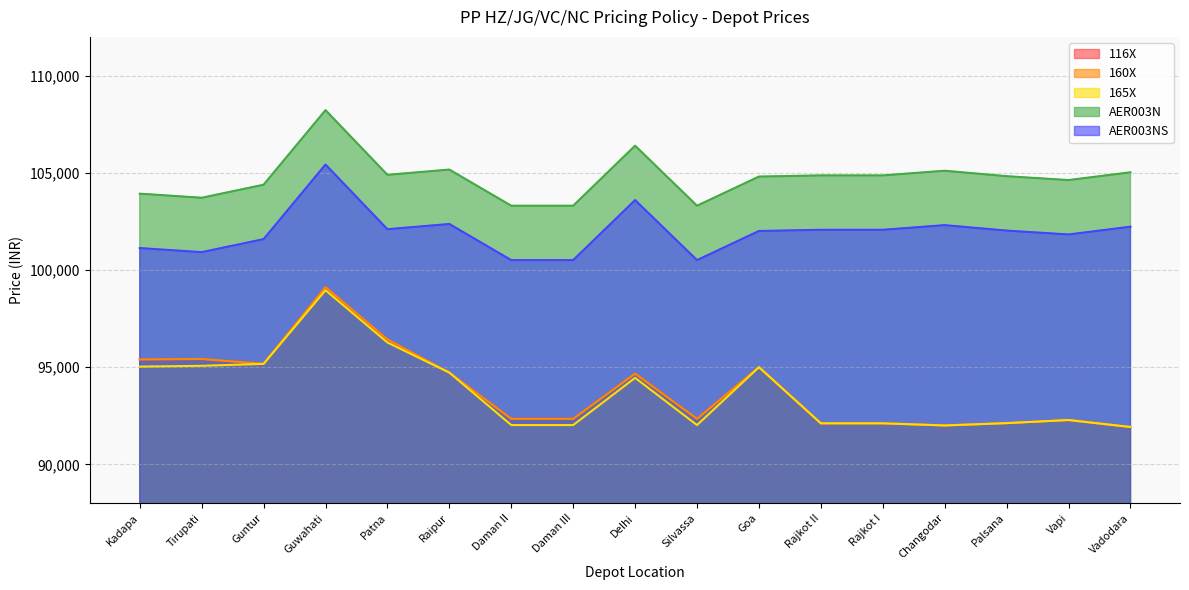

What position from the left is Raipur?

6